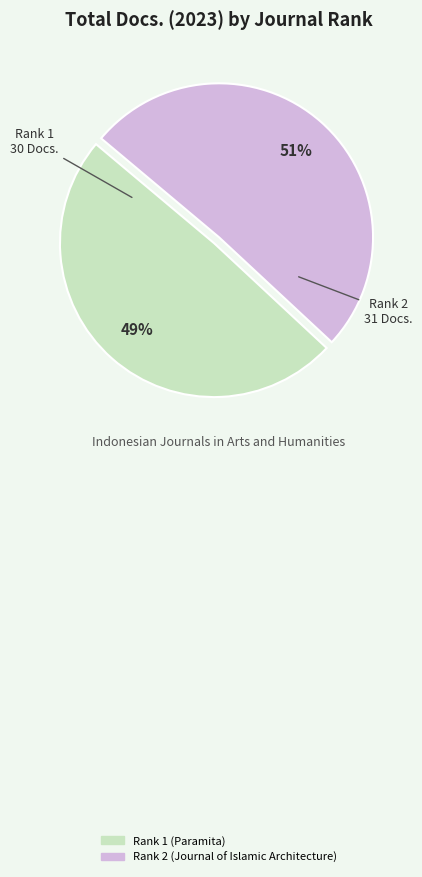

Do Rank 2 (Journal of Islamic Architecture) and Rank 1 (Paramita) together represent more than half of the pie?

Yes